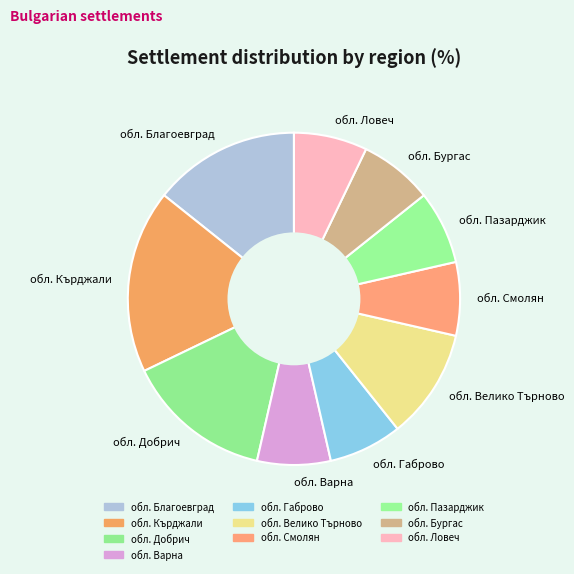

Combined, do обл. Добрич and обл. Бургас account for over 50%?

No